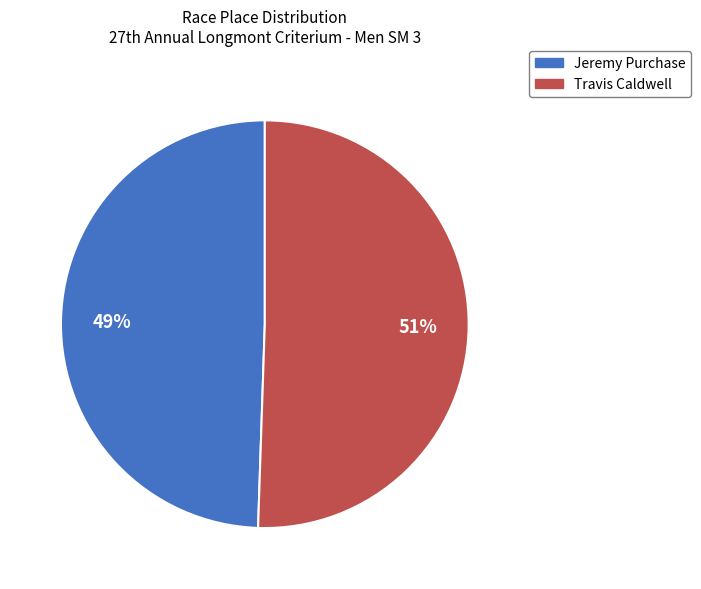

True or false: Travis Caldwell accounts for 51% of the total.

True